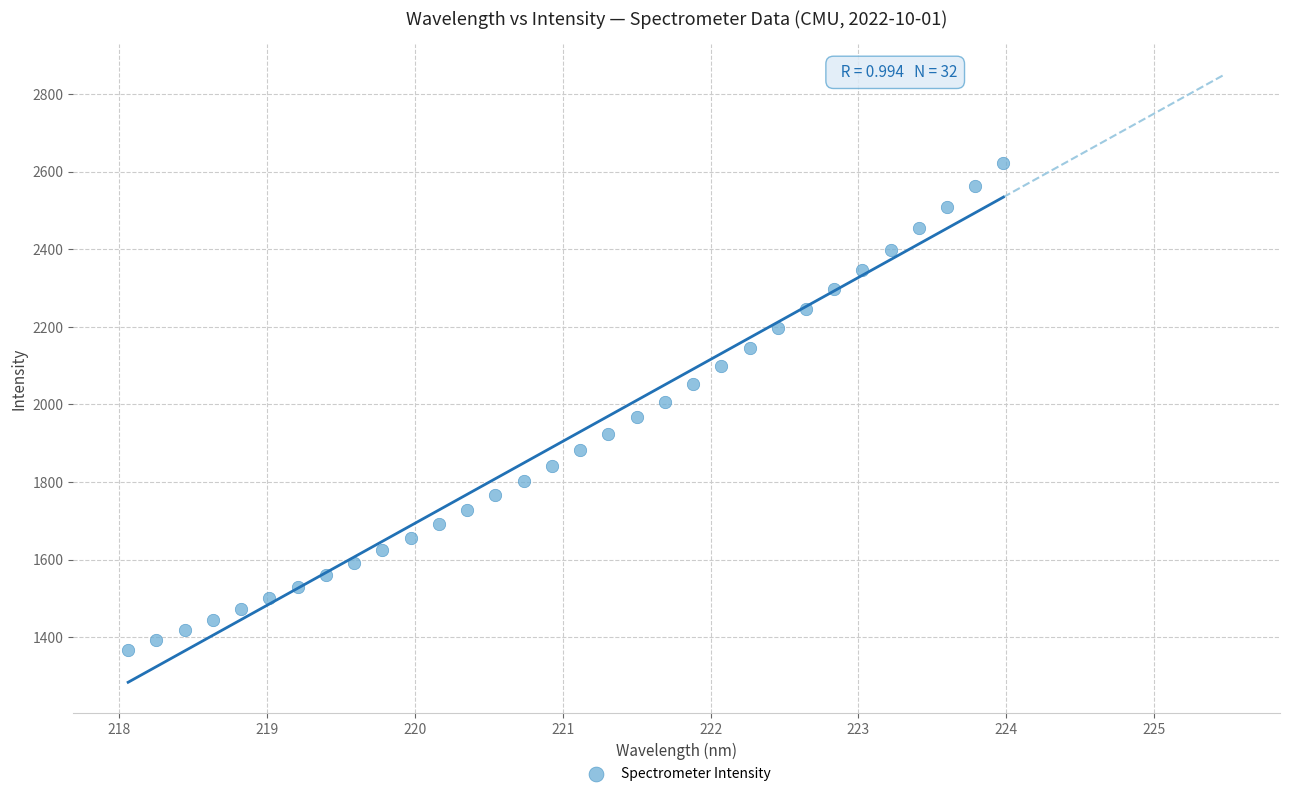

What is the range of Y values (max minus min)?

1254.8